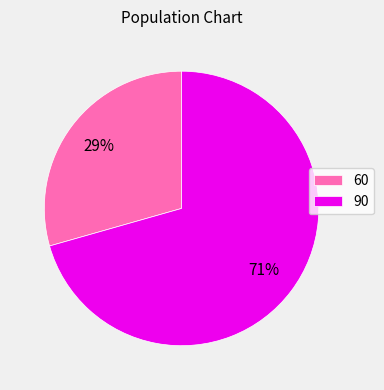

The 60 slice represents 34% of the pie. True or false?

False